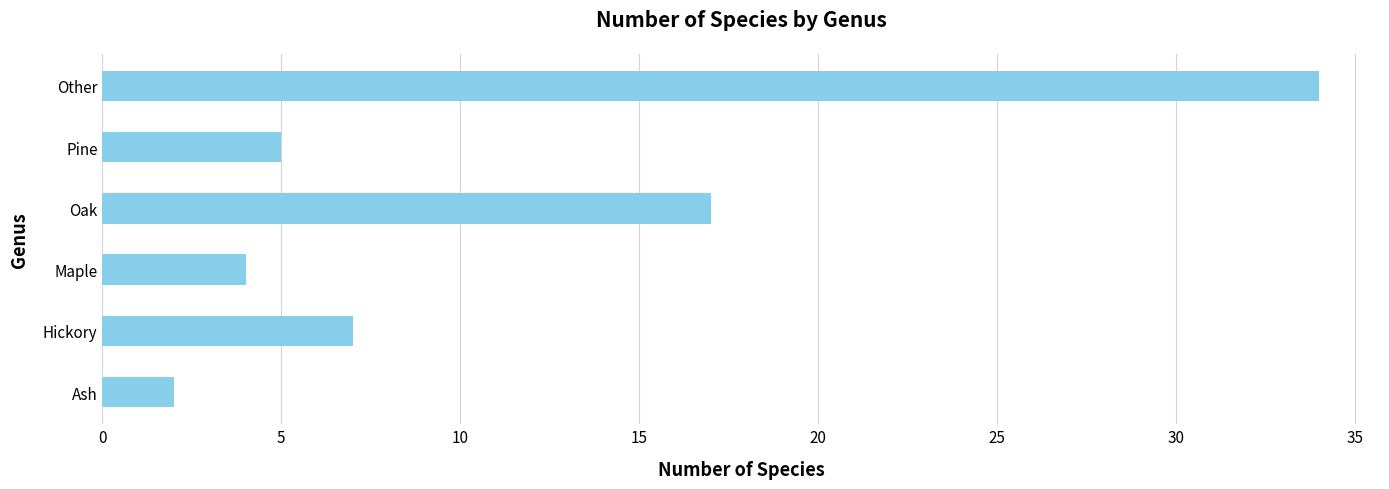

What is the ratio of the value at Ash to the value at Pine?

0.4